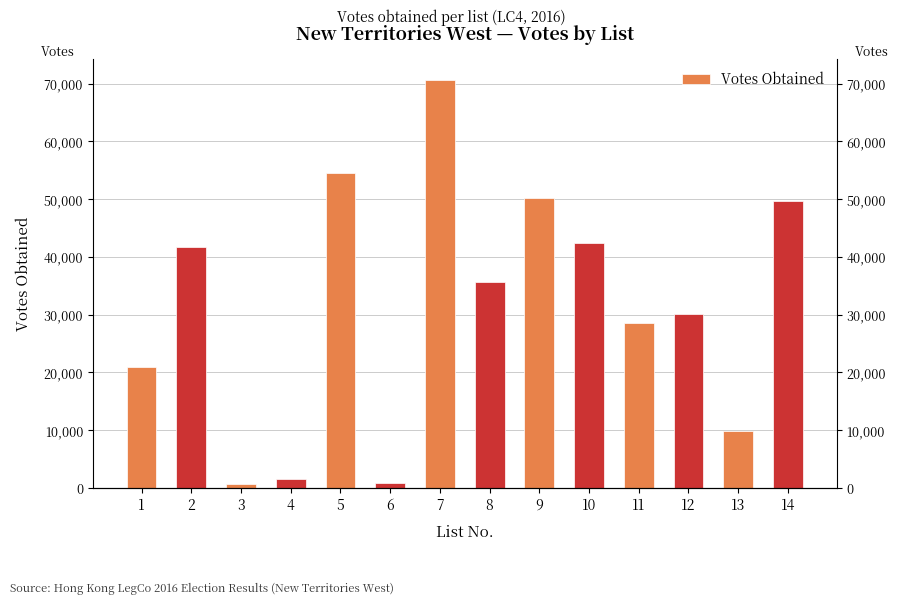

Count the number of categories in the chart.

14